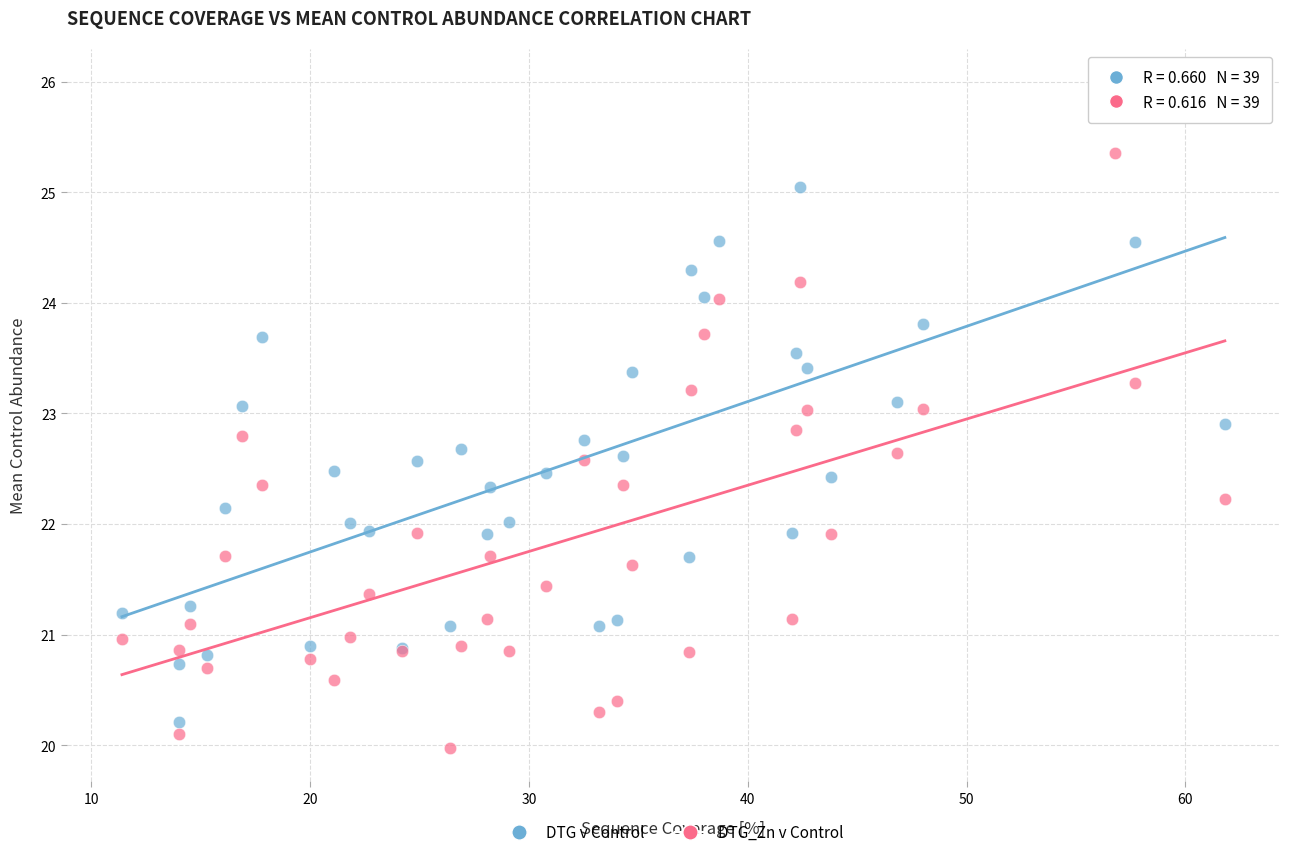

Which series reaches the maximum Y coordinate?

DTG v Control